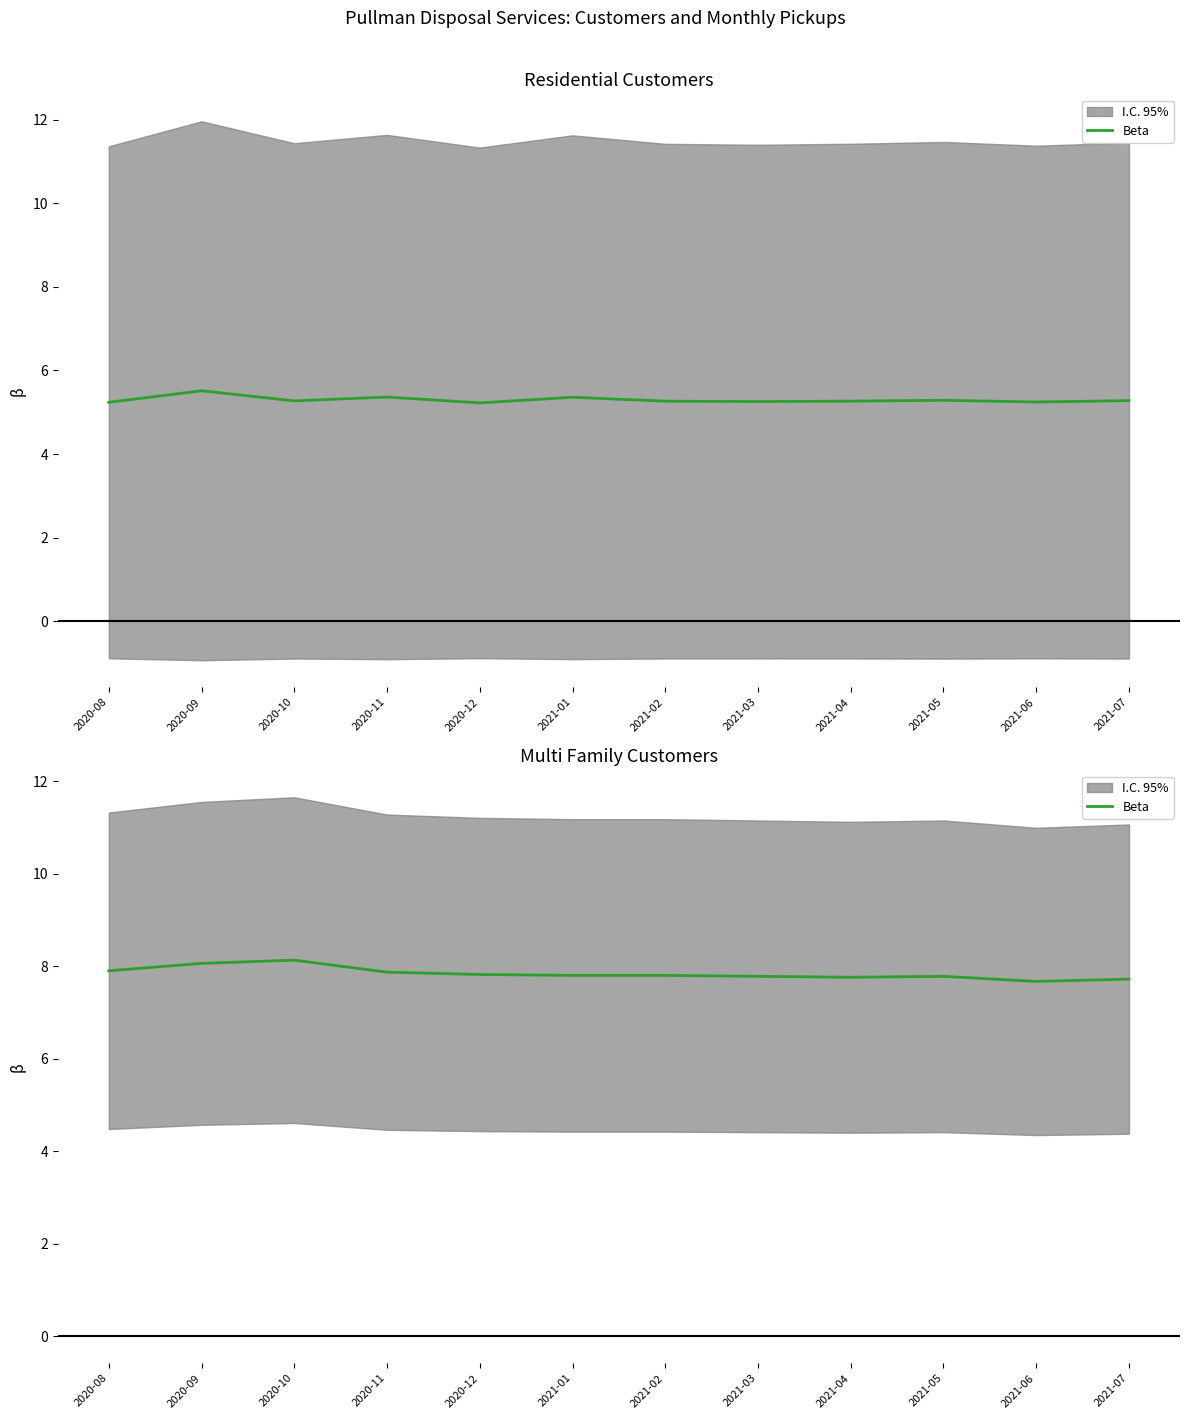

List the labels in order of value, largest first.

2020-10, 2020-09, 2020-08, 2020-11, 2020-12, 2021-01, 2021-02, 2021-03, 2021-05, 2021-04, 2021-07, 2021-06